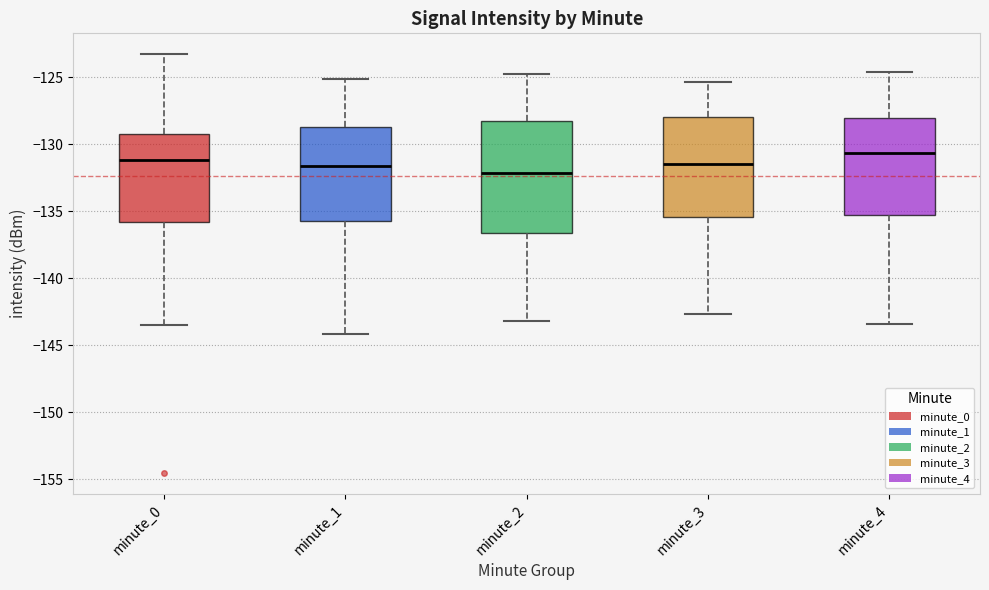

Reading left to right, transcribe this box plot: for each box, give where its median line is, the range the box spans, and where its two whiskers end, as read against the y-axis. The values are not printed on the chart, so give them approximately, as read against the axis.

minute_0: median -131.0, box -136.0 to -129.5, whiskers -143.5 to -123.5
minute_1: median -131.5, box -135.5 to -128.5, whiskers -144.0 to -125.0
minute_2: median -132.0, box -136.5 to -128.0, whiskers -143.0 to -125.0
minute_3: median -131.5, box -135.5 to -128.0, whiskers -142.5 to -125.5
minute_4: median -130.5, box -135.5 to -128.0, whiskers -143.5 to -124.5